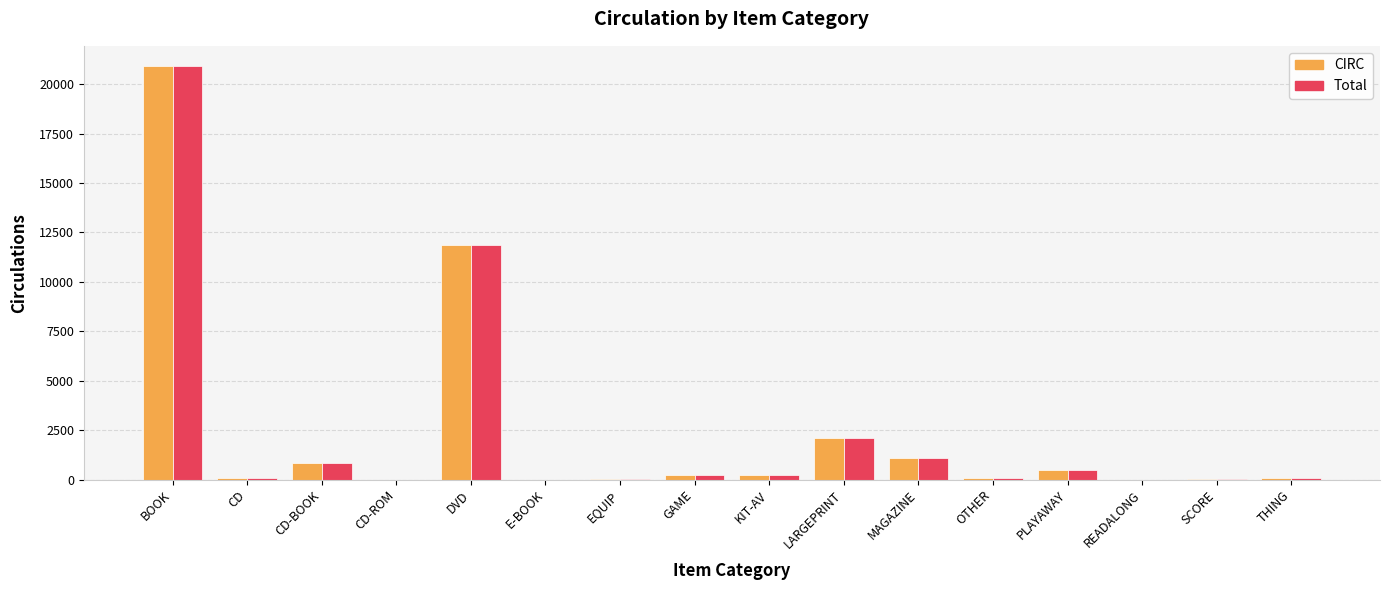

The CIRC series shows 843 at CD-BOOK. True or false?

True